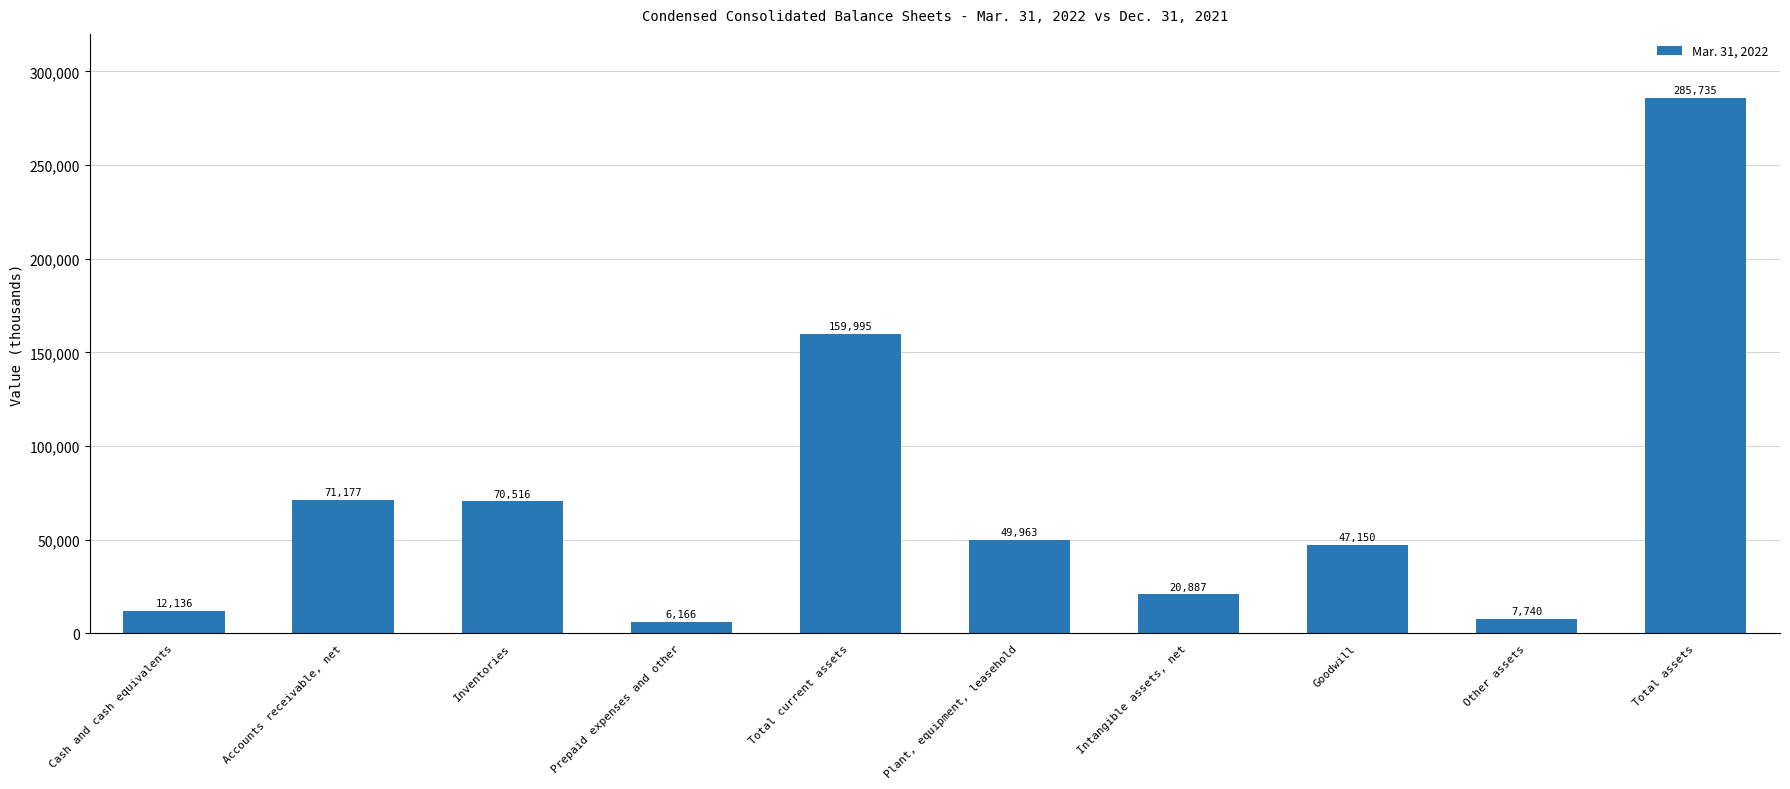

List the labels in order of value, largest first.

Total assets, Total current assets, Accounts receivable, net, Inventories, Plant, equipment, leasehold, Goodwill, Intangible assets, net, Cash and cash equivalents, Other assets, Prepaid expenses and other